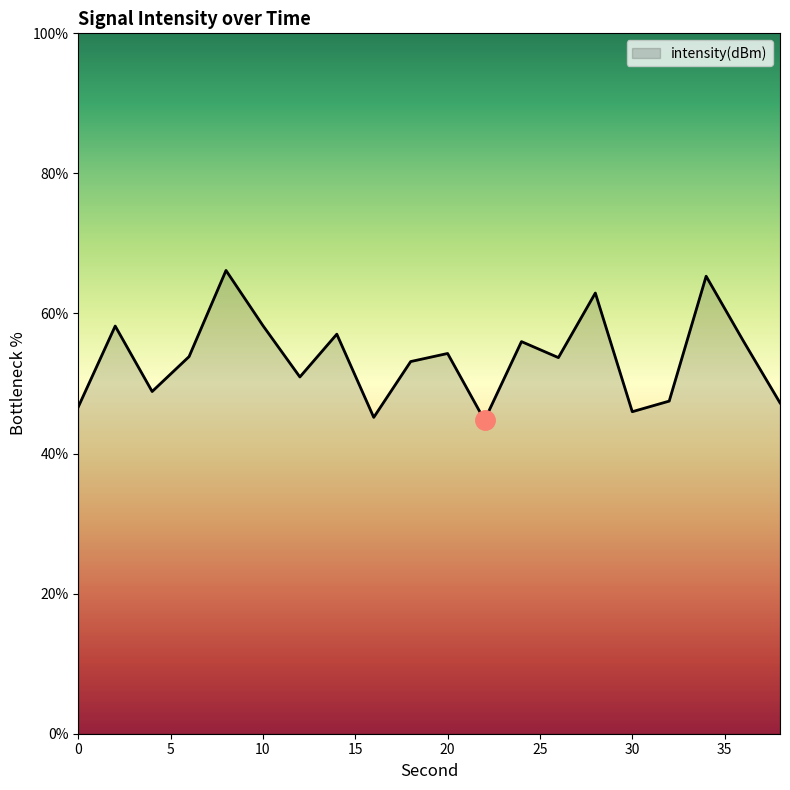

What is the smallest value displayed?

44.8